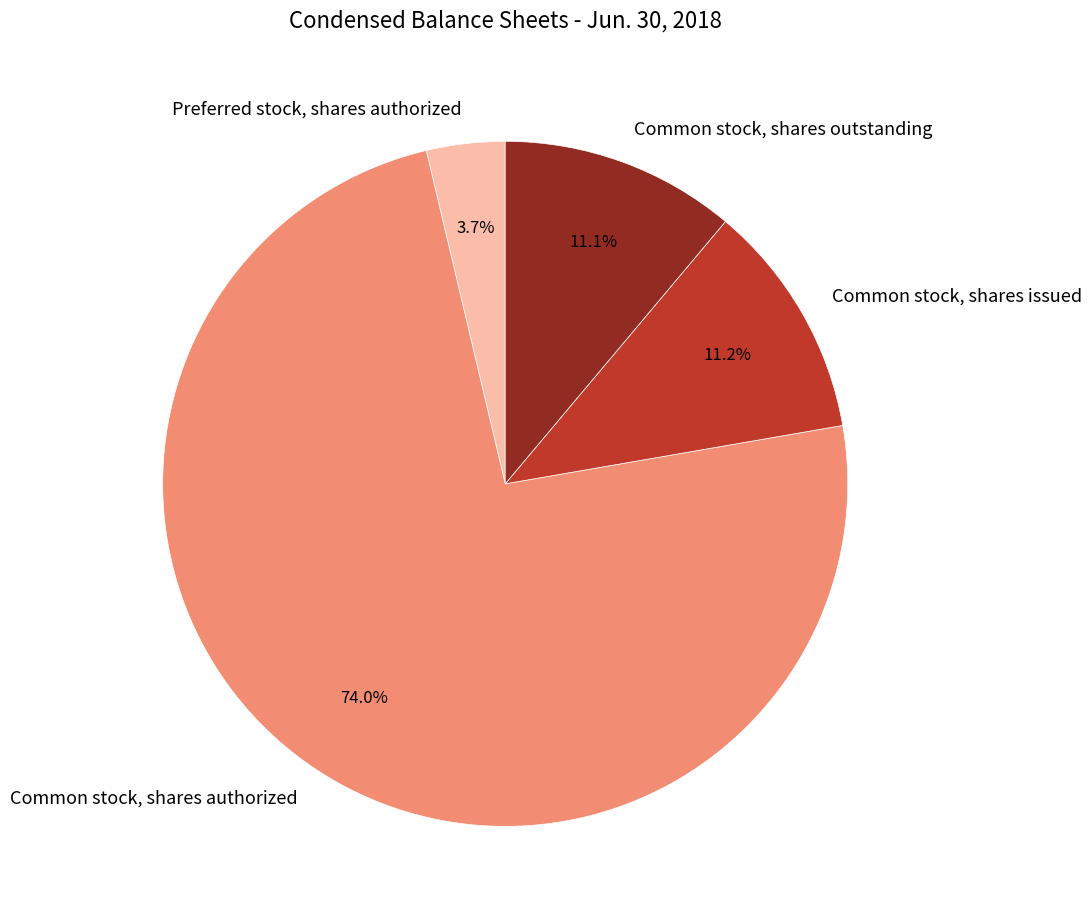

Is there any slice that represents more than half of the pie?

Yes